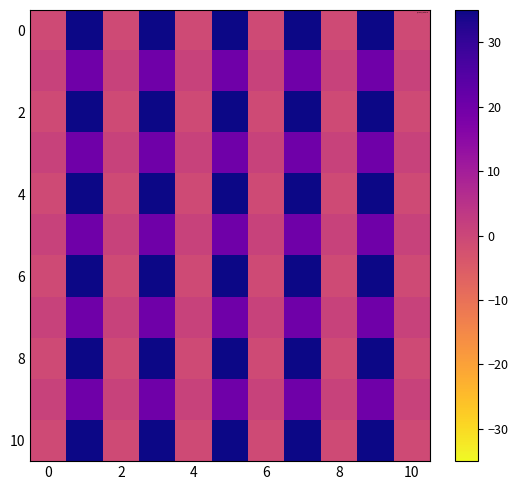

How many data points does each series have?

11